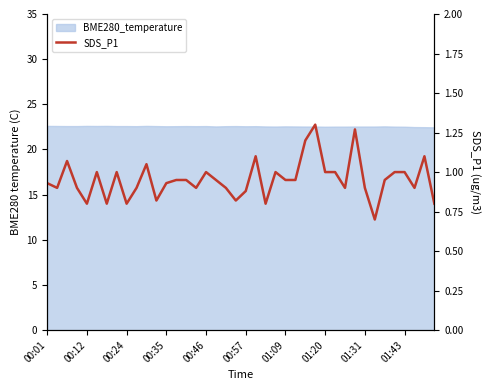

Reading left to right, transcribe all the data shown in this chart.

0.9	0.9	1.1	0.9	0.8	1.0	0.8	1.0	0.8	0.9	1.1	0.8	0.9	0.9	0.9	0.9	1.0	0.9	0.9	0.8	0.9	1.1	0.8	1.0	0.9	0.9	1.2	1.3	1.0	1.0	0.9	1.3	0.9	0.7	0.9	1.0	1.0	0.9	1.1	0.8